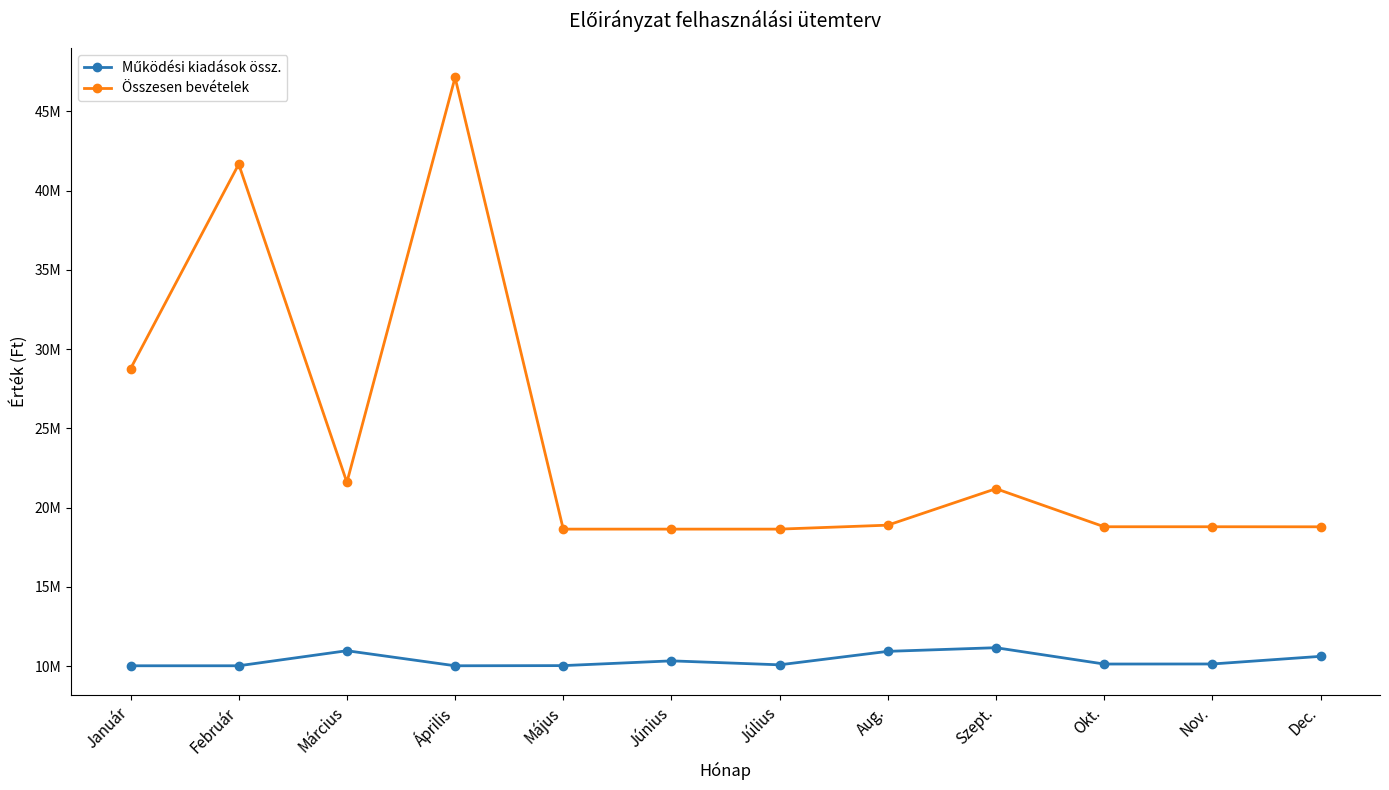

What is the sum of the Működési kiadások össz. values at Április and Május?

20050000